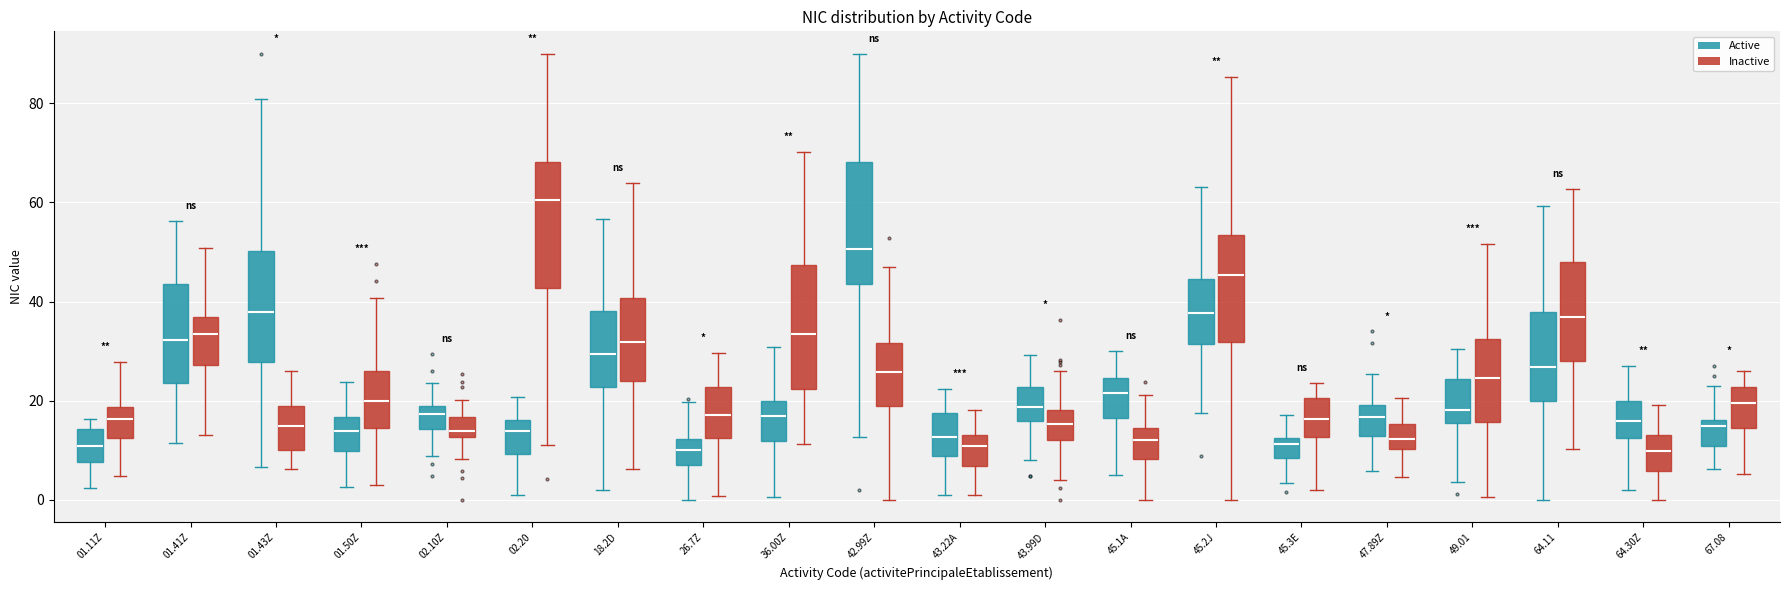

Reading left to right, transcribe this box plot: for each box, give where its median line is, the range the box spans, and where its two whiskers end, as read against the y-axis. The values are not printed on the chart, so give them approximately, as read against the axis.

01.11Z (Active): median 10, box 8 to 14, whiskers 2 to 16
01.11Z (Inactive): median 16, box 12 to 18, whiskers 4 to 28
01.41Z (Active): median 32, box 24 to 44, whiskers 12 to 56
01.41Z (Inactive): median 34, box 28 to 36, whiskers 14 to 50
01.43Z (Active): median 38, box 28 to 50, whiskers 6 to 80
01.43Z (Inactive): median 14, box 10 to 18, whiskers 6 to 26
01.50Z (Active): median 14, box 10 to 16, whiskers 2 to 24
01.50Z (Inactive): median 20, box 14 to 26, whiskers 4 to 40
02.10Z (Active): median 18 (inside the box), box 14 to 18, whiskers 8 to 24
02.10Z (Inactive): median 14, box 12 to 16, whiskers 8 to 20
02.20 (Active): median 14, box 10 to 16, whiskers 2 to 20
02.20 (Inactive): median 60, box 42 to 68, whiskers 12 to 90
18.2D (Active): median 30, box 22 to 38, whiskers 2 to 56
18.2D (Inactive): median 32, box 24 to 40, whiskers 6 to 64
26.7Z (Active): median 10, box 8 to 12, whiskers 0 to 20
26.7Z (Inactive): median 18, box 12 to 22, whiskers 0 to 30
36.00Z (Active): median 16, box 12 to 20, whiskers 0 to 30
36.00Z (Inactive): median 34, box 22 to 48, whiskers 12 to 70
42.99Z (Active): median 50, box 44 to 68, whiskers 12 to 90
42.99Z (Inactive): median 26, box 18 to 32, whiskers 0 to 46
43.22A (Active): median 12, box 8 to 18, whiskers 2 to 22
43.22A (Inactive): median 10, box 6 to 14, whiskers 2 to 18
43.99D (Active): median 18, box 16 to 22, whiskers 8 to 30
43.99D (Inactive): median 16, box 12 to 18, whiskers 4 to 26
45.1A (Active): median 22, box 16 to 24, whiskers 4 to 30
45.1A (Inactive): median 12, box 8 to 14, whiskers 0 to 22
45.2J (Active): median 38, box 32 to 44, whiskers 18 to 64
45.2J (Inactive): median 46, box 32 to 54, whiskers 0 to 86
45.3E (Active): median 12 (just below the box's upper edge), box 8 to 12, whiskers 4 to 18
45.3E (Inactive): median 16, box 12 to 20, whiskers 2 to 24
47.89Z (Active): median 16, box 12 to 20, whiskers 6 to 26
47.89Z (Inactive): median 12, box 10 to 16, whiskers 4 to 20
49.01 (Active): median 18, box 16 to 24, whiskers 4 to 30
49.01 (Inactive): median 24, box 16 to 32, whiskers 0 to 52
64.11 (Active): median 26, box 20 to 38, whiskers 0 to 60
64.11 (Inactive): median 36, box 28 to 48, whiskers 10 to 62
64.30Z (Active): median 16, box 12 to 20, whiskers 2 to 28
64.30Z (Inactive): median 10, box 6 to 14, whiskers 0 to 20
67.08 (Active): median 14, box 10 to 16, whiskers 6 to 22
67.08 (Inactive): median 20, box 14 to 22, whiskers 6 to 26